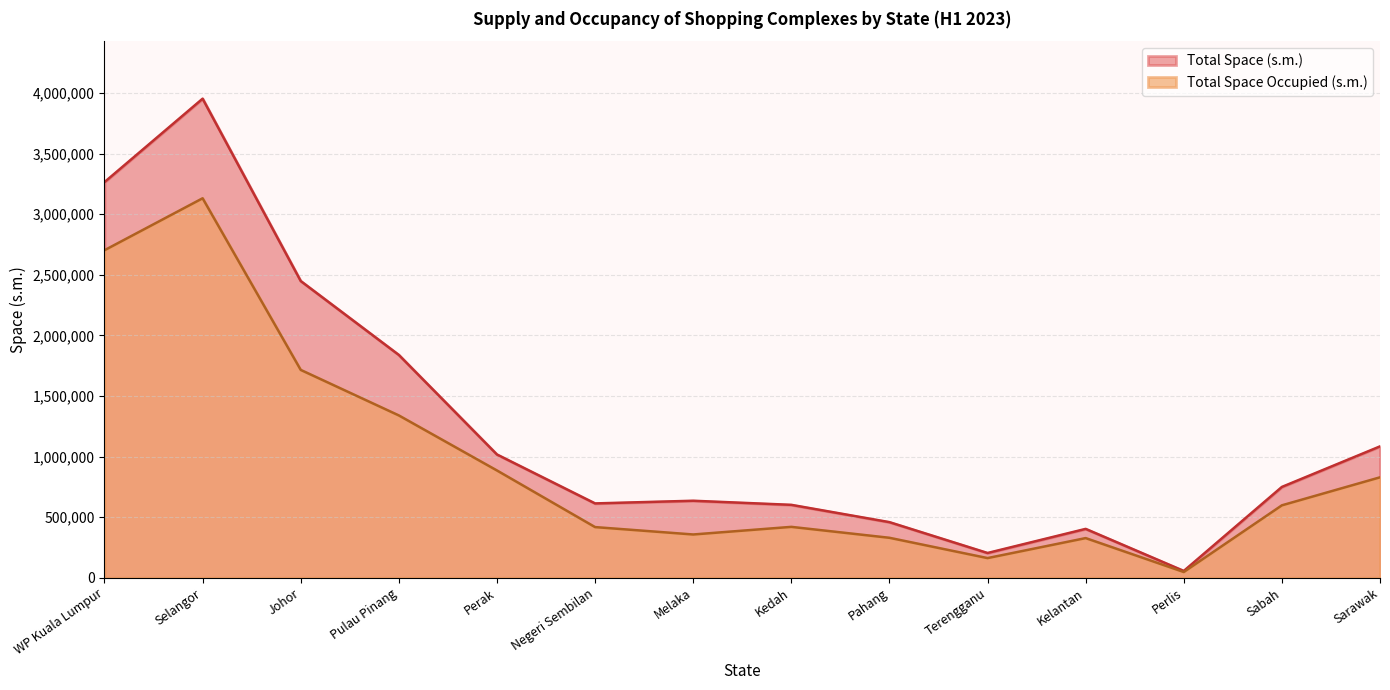

Which category has the lowest value across all series?

Perlis